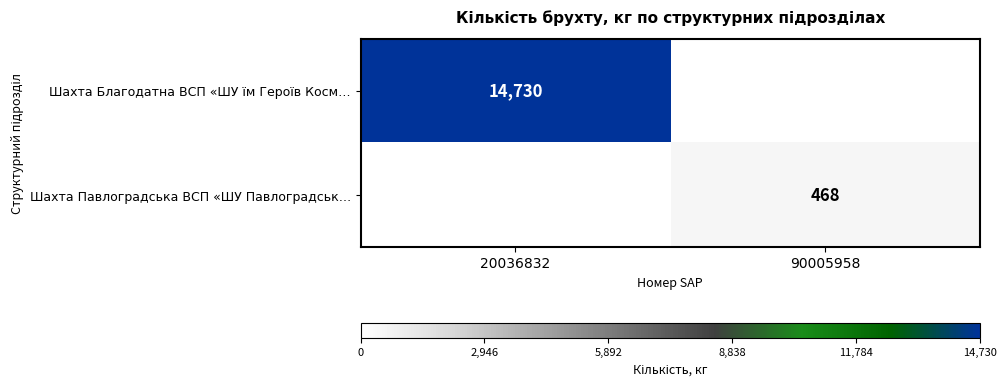

The Шахта Благодатна ВСП «ШУ їм Героїв Косм… series shows 14730 at 20036832. True or false?

True